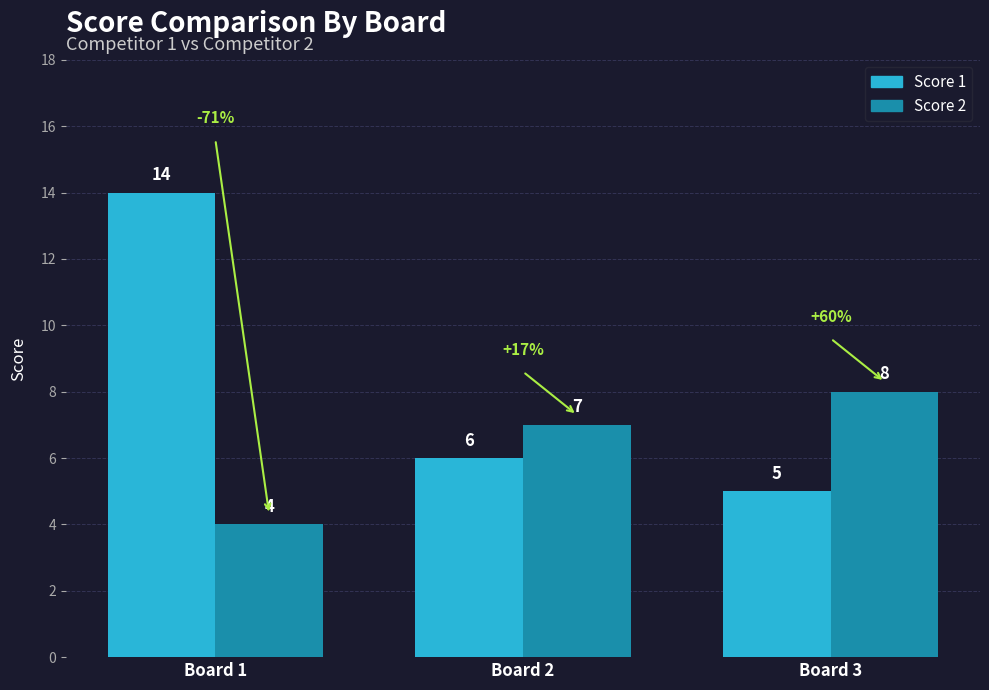

What value does the Score 2 series have at Board 1?

4